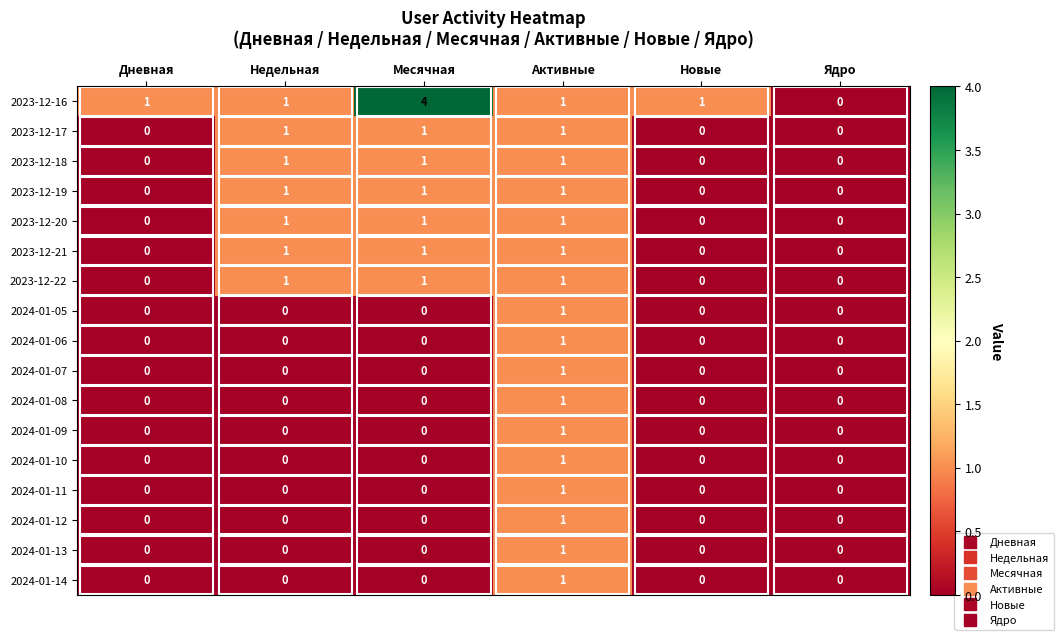

Which series has the largest range (max minus min)?

2023-12-16